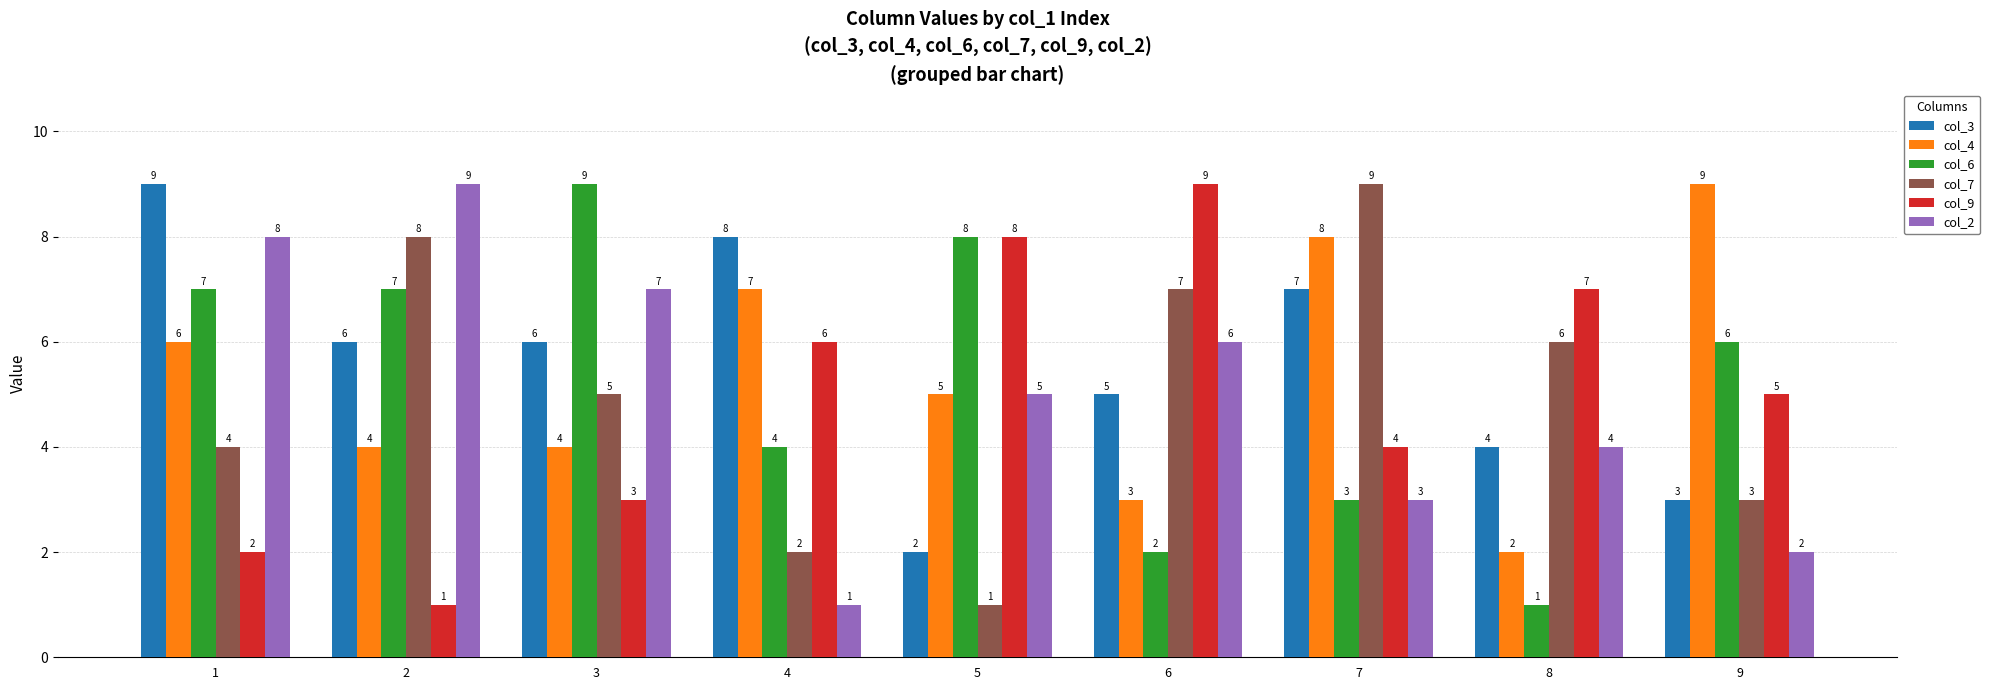

What is the difference between the maximum and minimum values in the col_2 series?

8